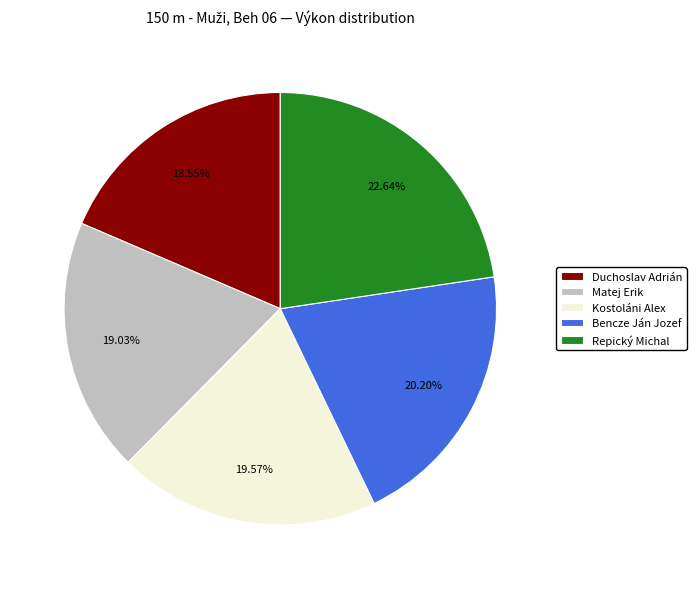

What percentage do Kostoláni Alex and Matej Erik together represent?

38.6%